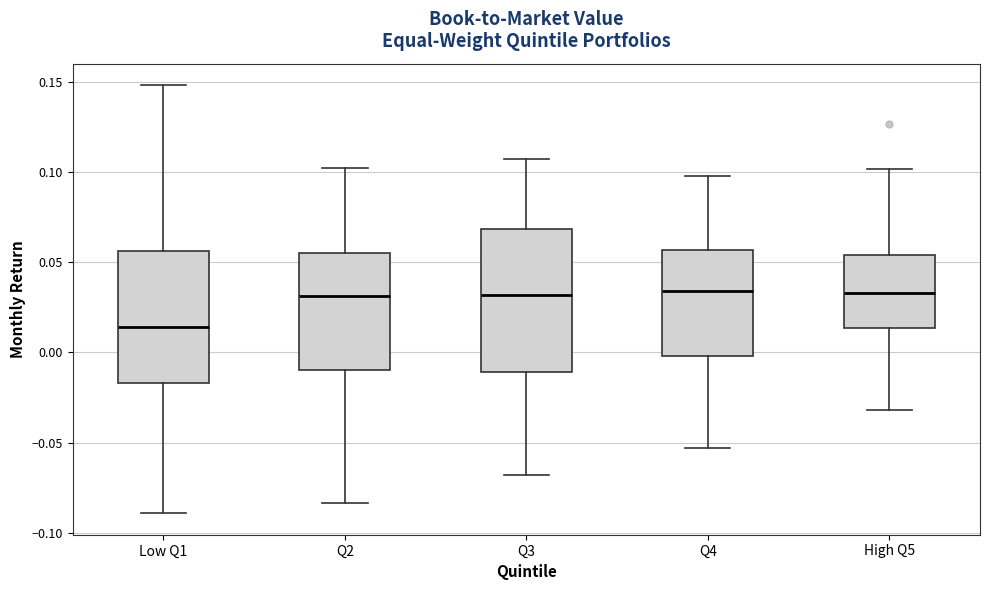

Which box's median line is the lowest?

Low Q1